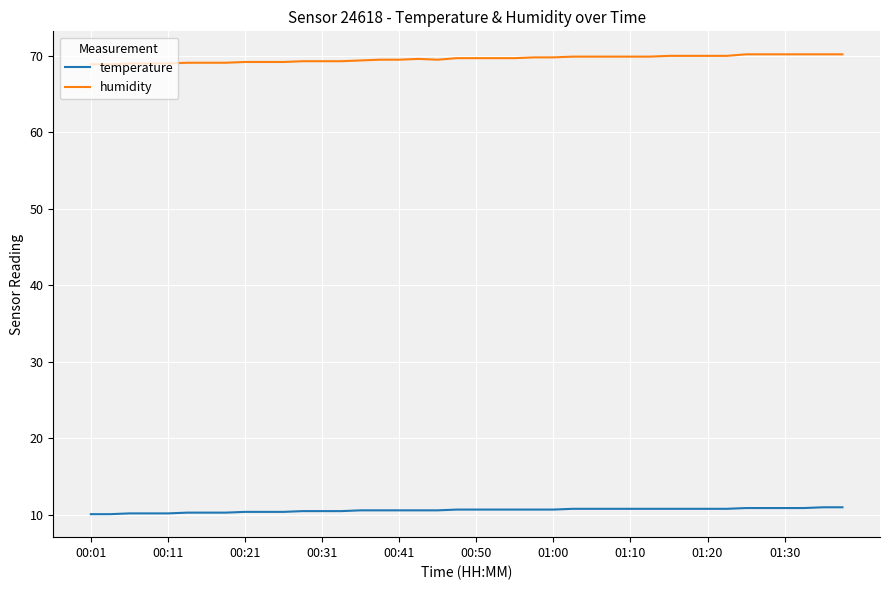

What is the greatest value displayed?

70.2